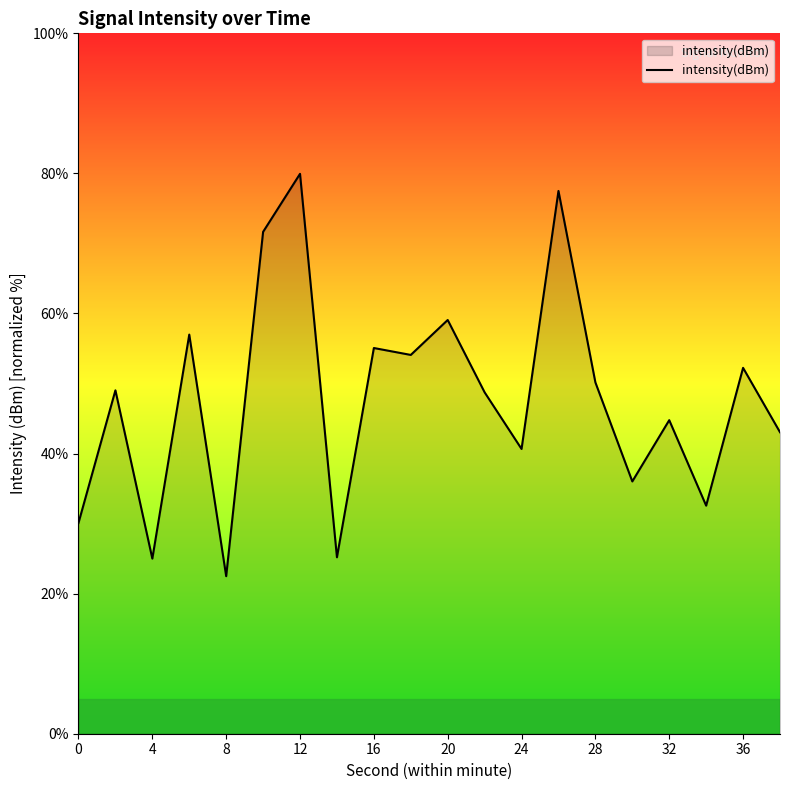

What is the minimum value shown in the chart?

22.5